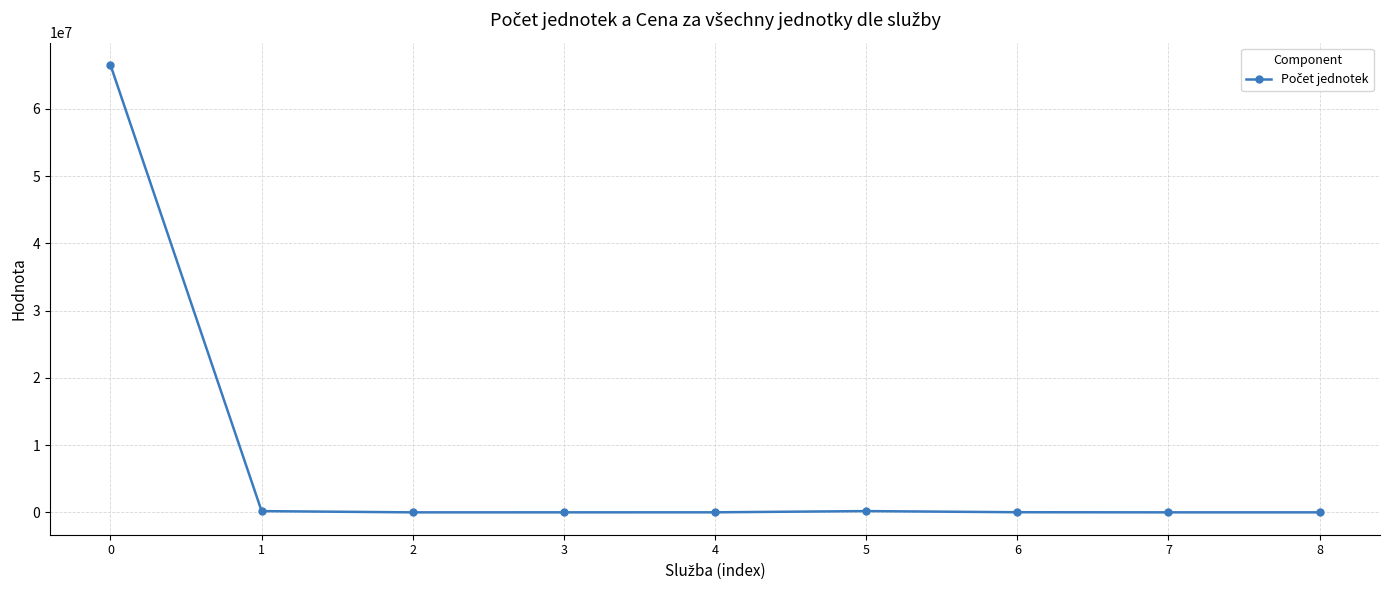

What is the sum of all values?

66922290